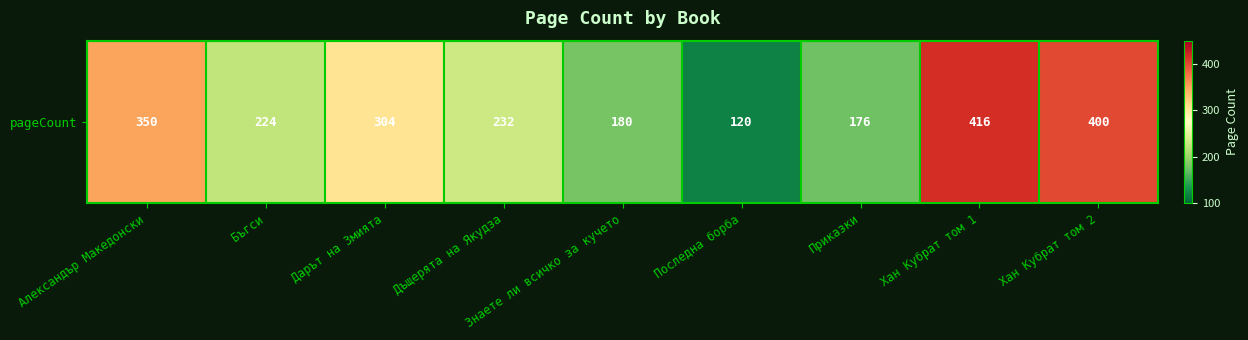

Reading right to left, transcribe all the data shown in this chart.

Хан Кубрат том 2=400	Хан Кубрат том 1=416	Приказки=176	Последна борба=120	Знаете ли всичко за кучето=180	Дъщерята на Якудза=232	Дарът на Змията=304	Бъгси=224	Александър Македонски=350